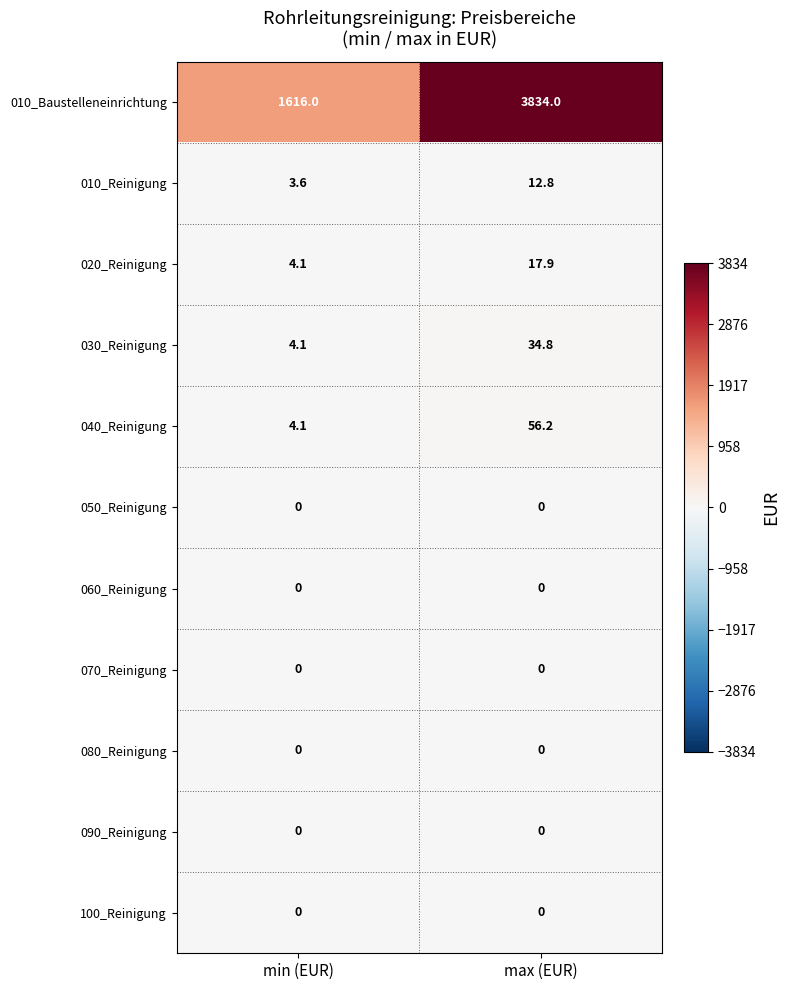

What is the average value of the 020_Reinigung series?

11.0